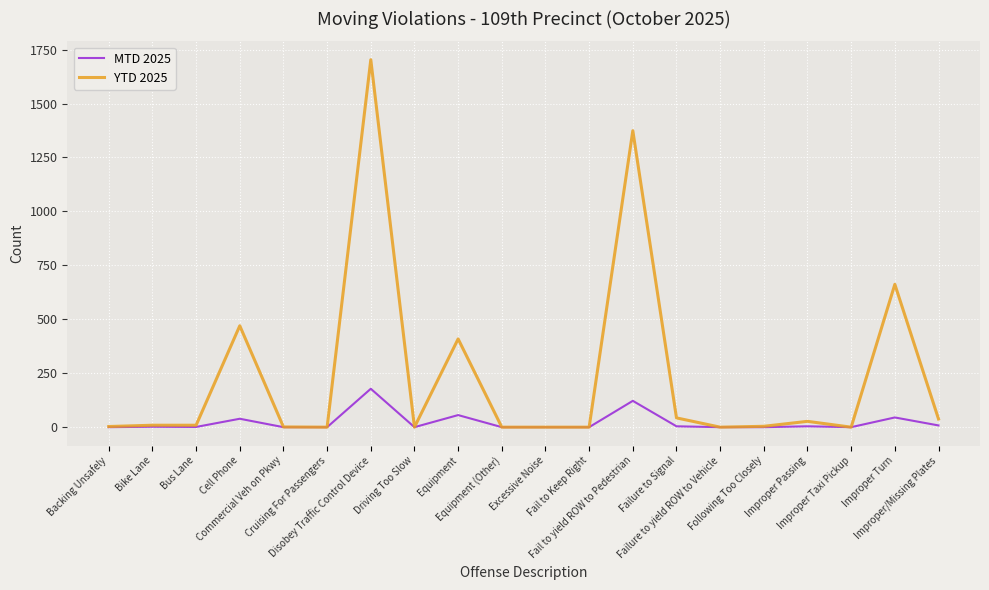

What is the total value across all series at Cell Phone?

509